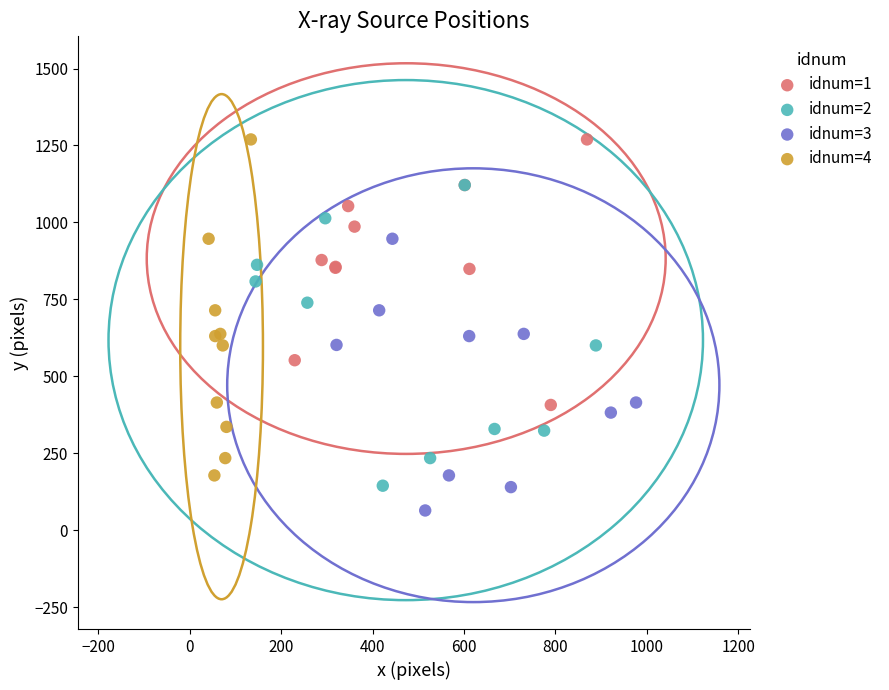

Which series reaches the minimum Y coordinate?

idnum=3